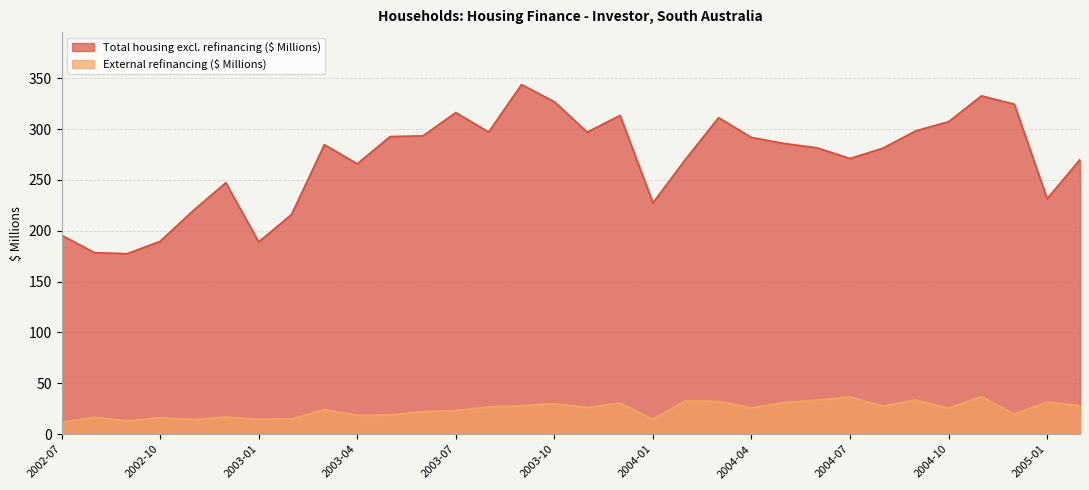

Where is the first local minimum for External refinancing ($ Millions)?

2002-09